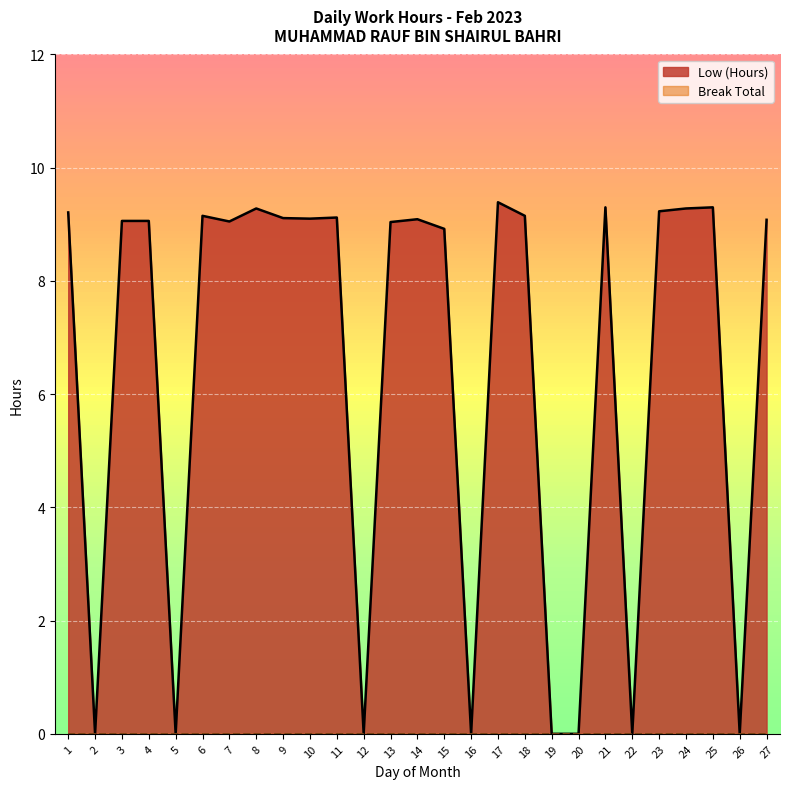

How many lines are shown in the chart?

2